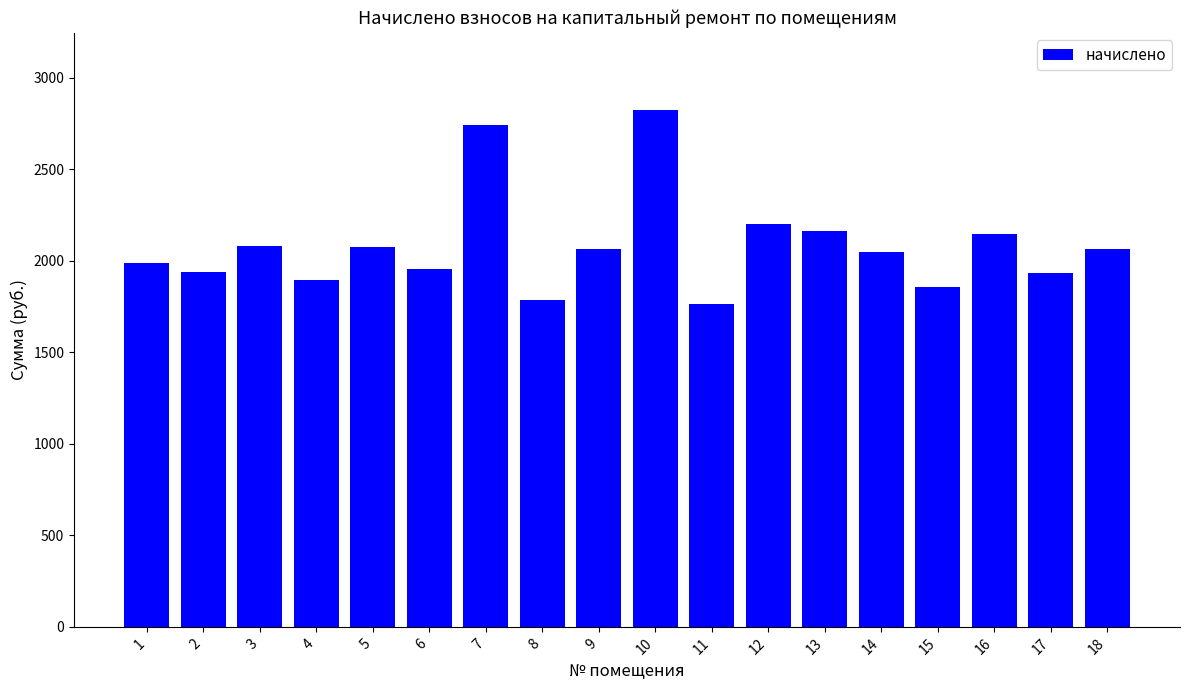

Which has a higher value, 10 or 14?

10